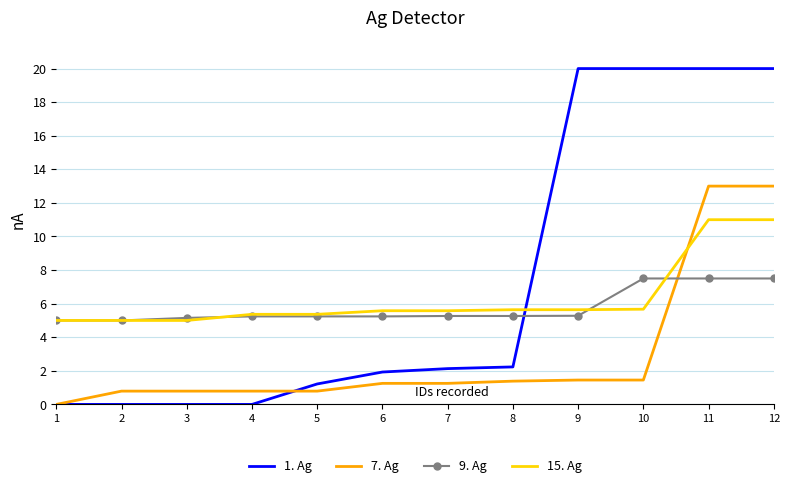

What is the total value across all series at 12?

51.5